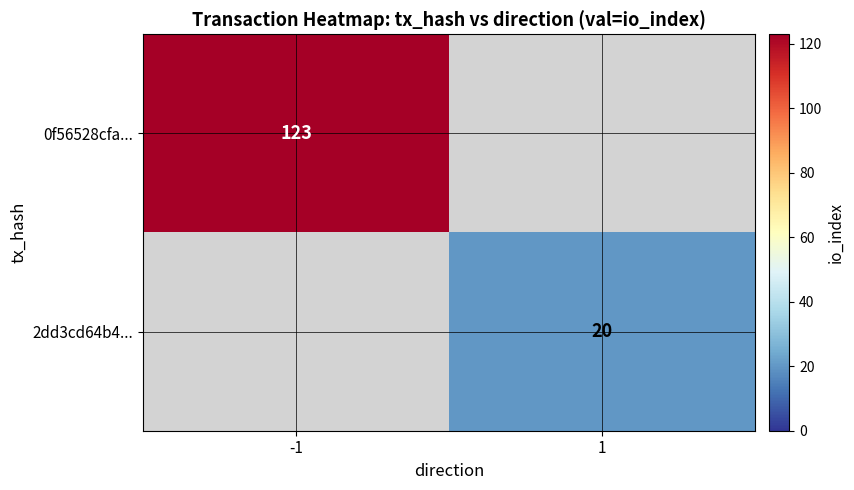

Is it true that 0f56528cfa... equals 177 at -1?

False